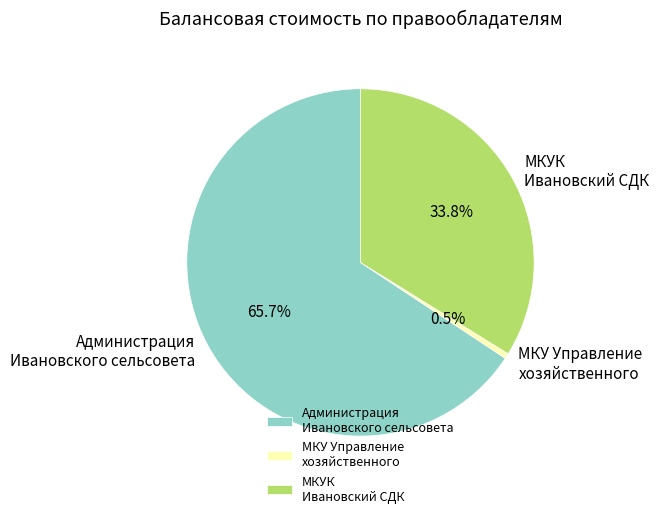

What is the largest slice in the pie chart?

Администрация Ивановского сельсовета